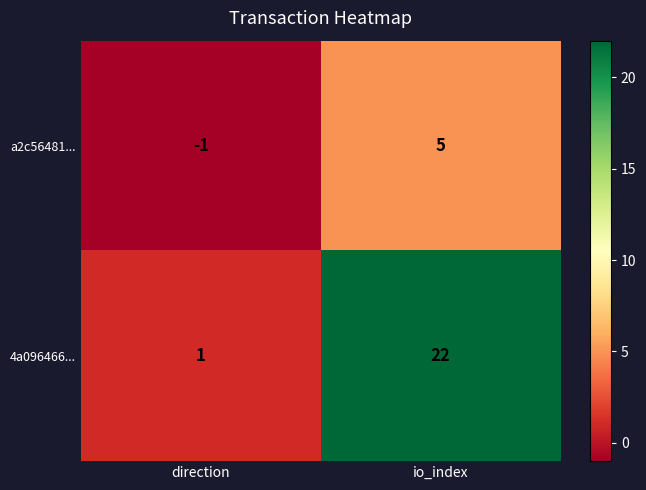

At direction, list the series in order from smallest to largest.

a2c56481..., 4a096466...